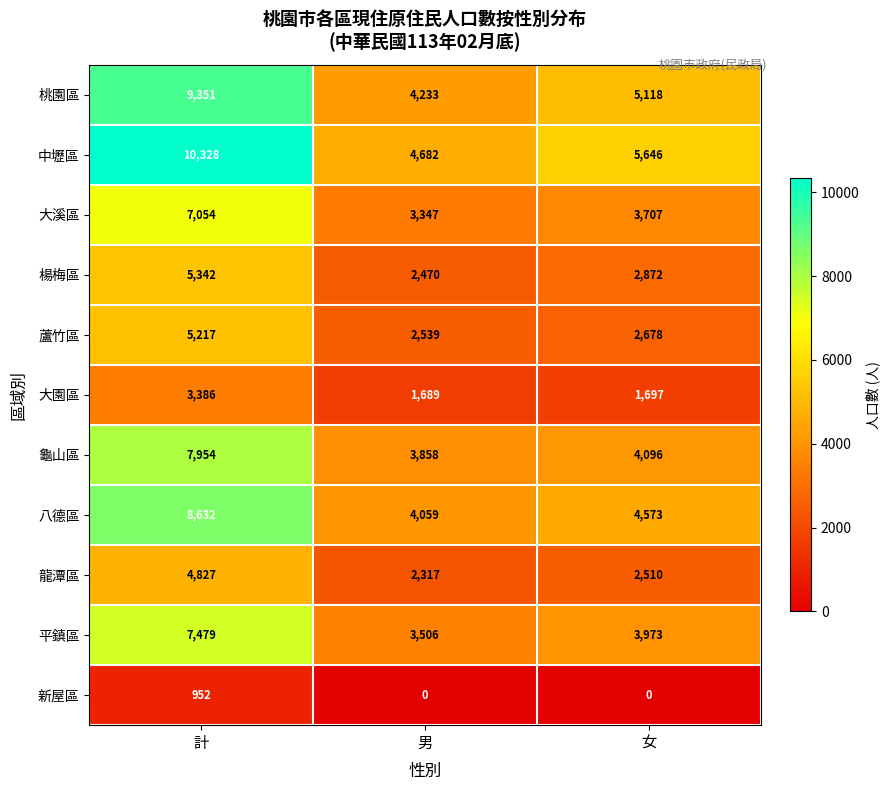

Which series has the largest total across all categories?

中壢區